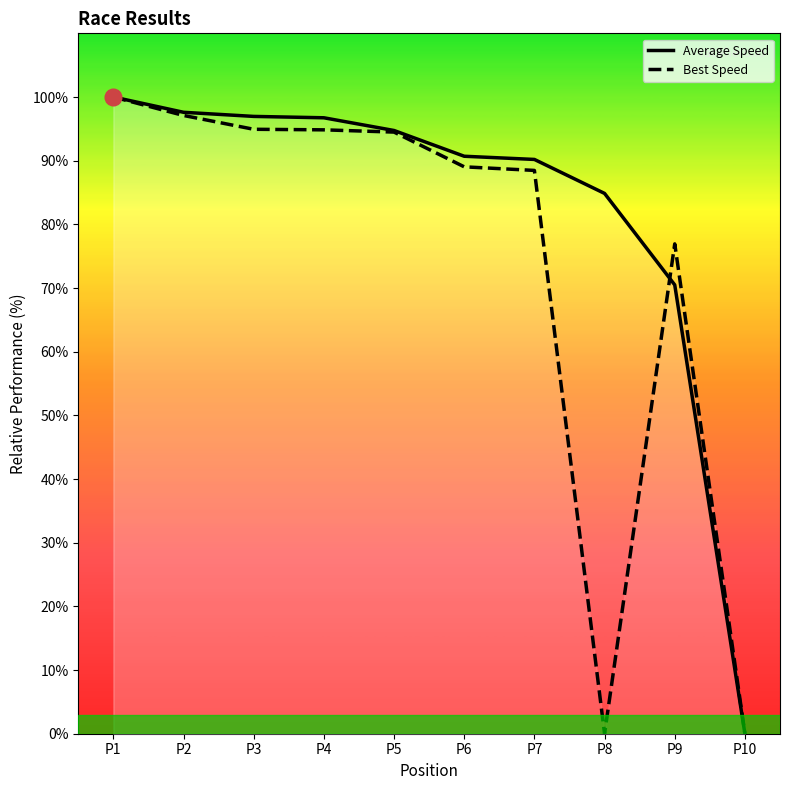

Does the chart have visible grid lines?

No